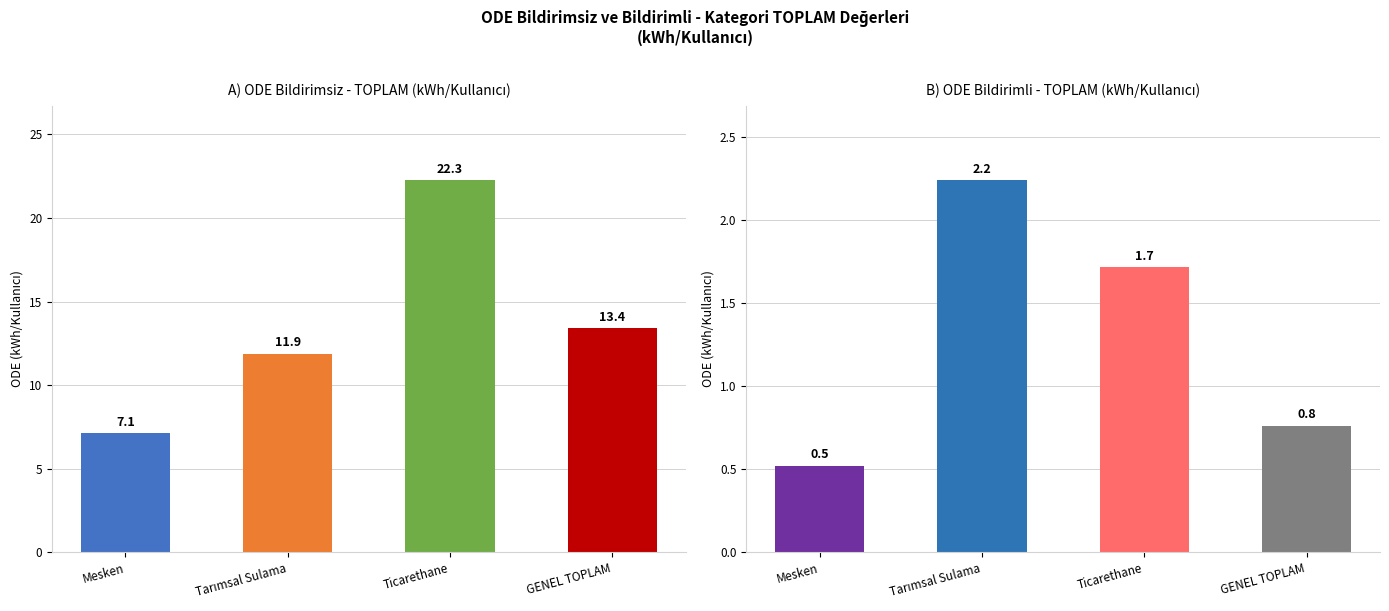

Read the value at Mesken.

0.5